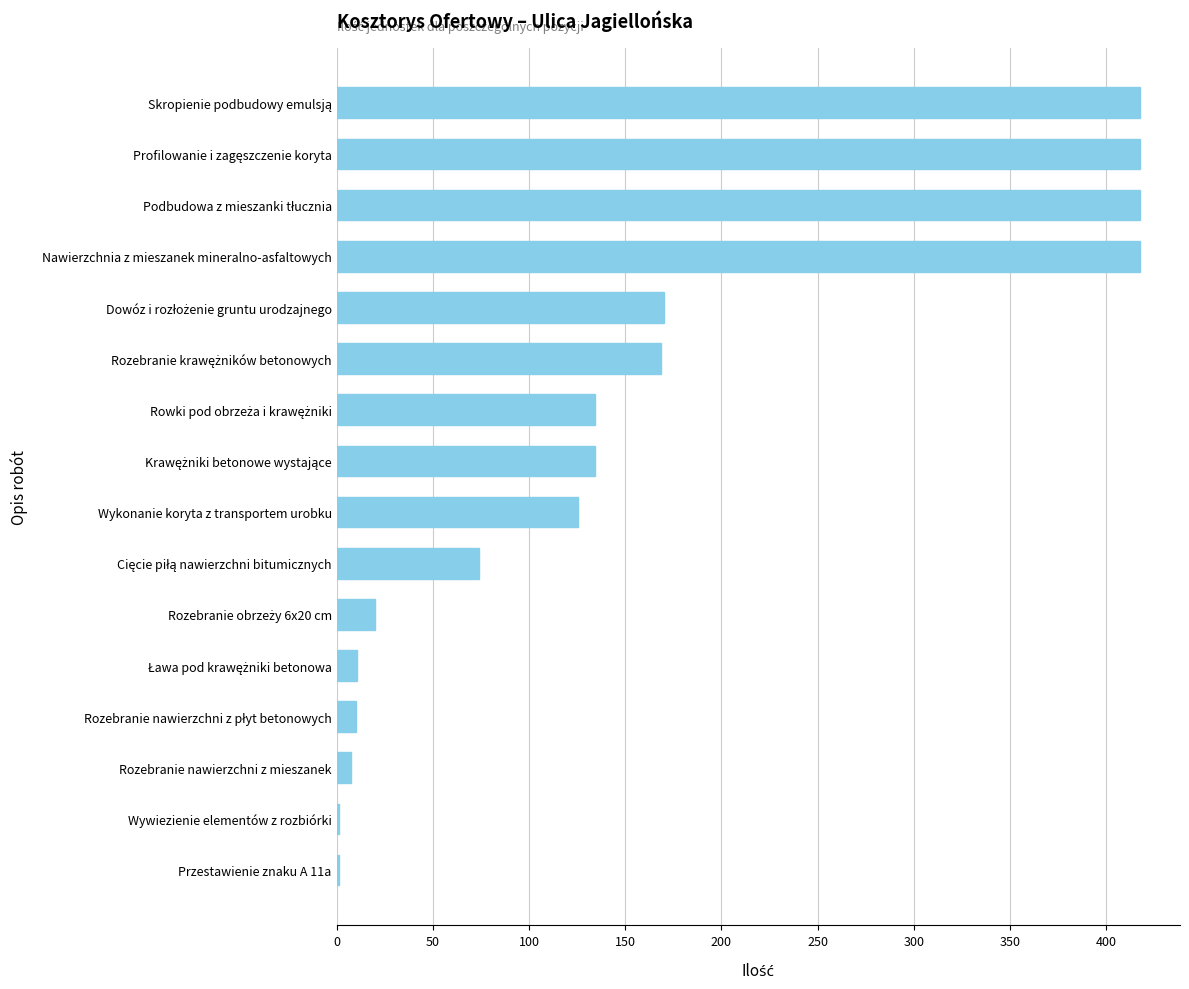

What is the maximum value shown in the chart?

417.5